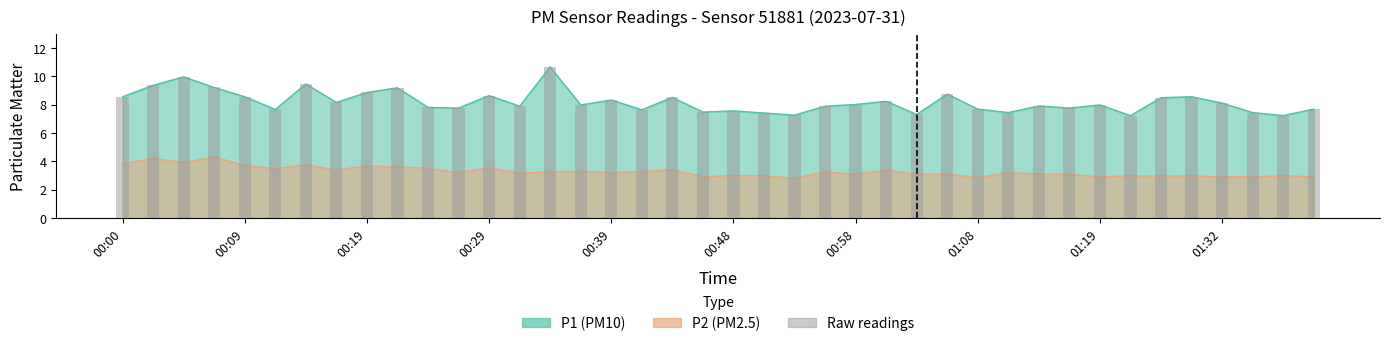

What is the difference between the second highest and minimum values in the P2 series?

1.4